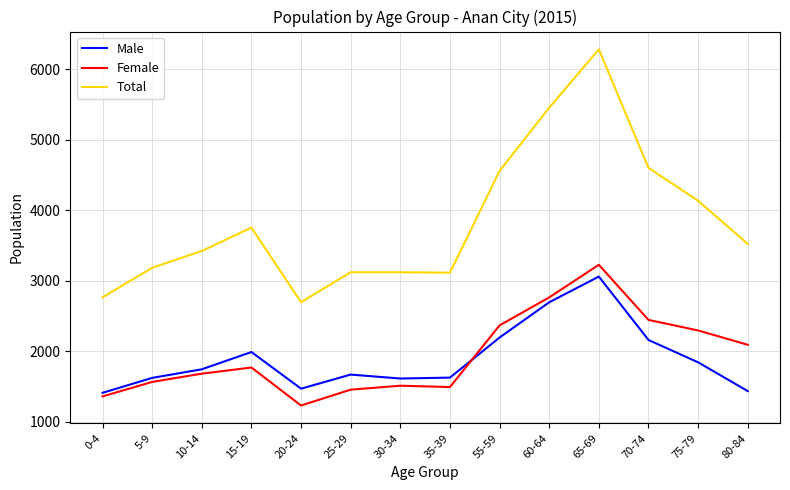

What value does the Female series have at 5-9, to the nearest 10?

1560